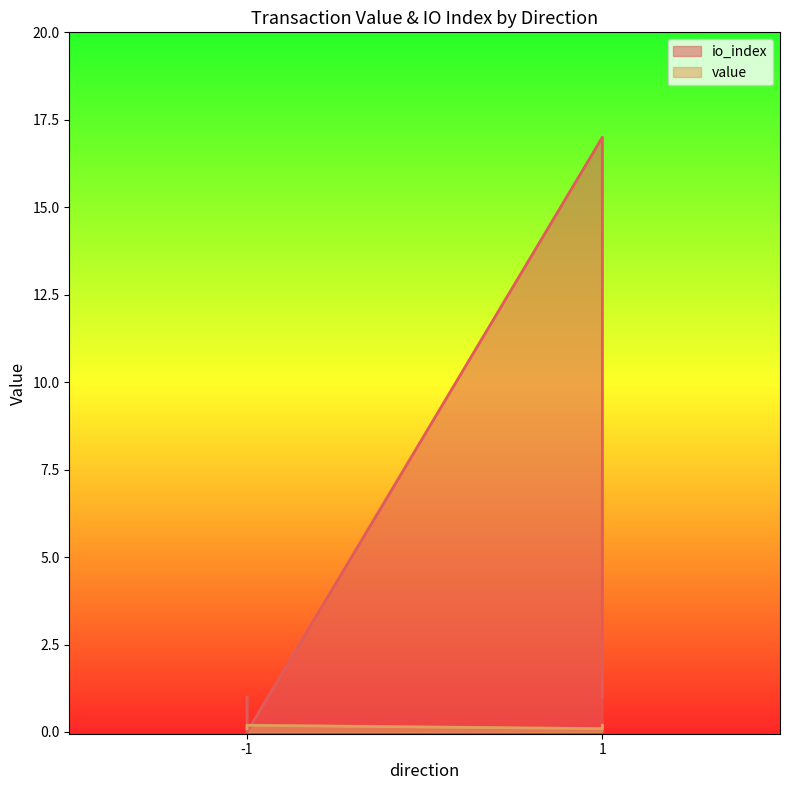

Reading left to right, transcribe all the data shown in this chart.

io_index: 1.0	0.0	17.0	1.0
value: 0.1	0.2	0.1	0.2